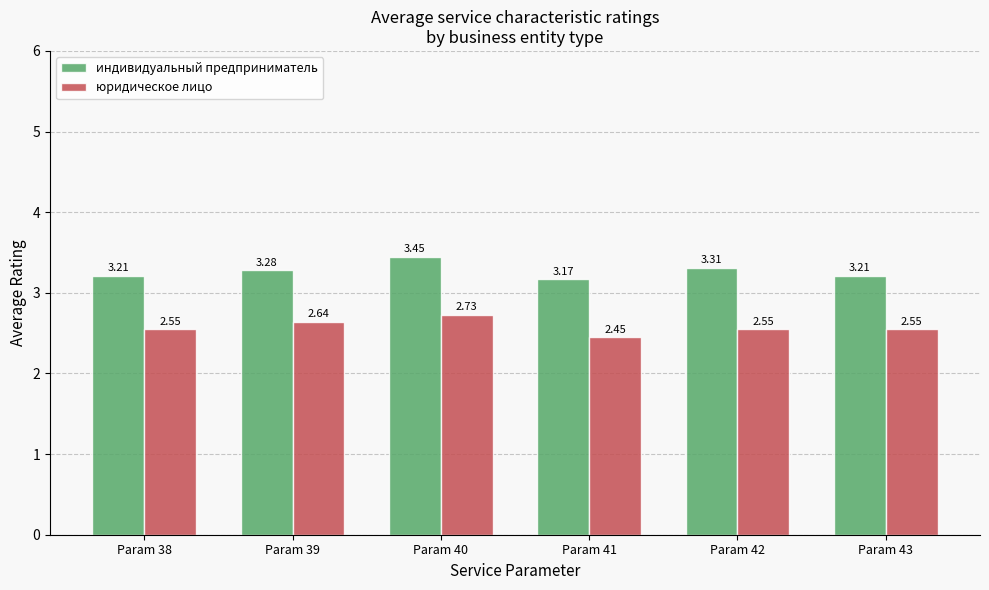

Rank the series at Param 43 from highest to lowest value.

индивидуальный предприниматель, юридическое лицо